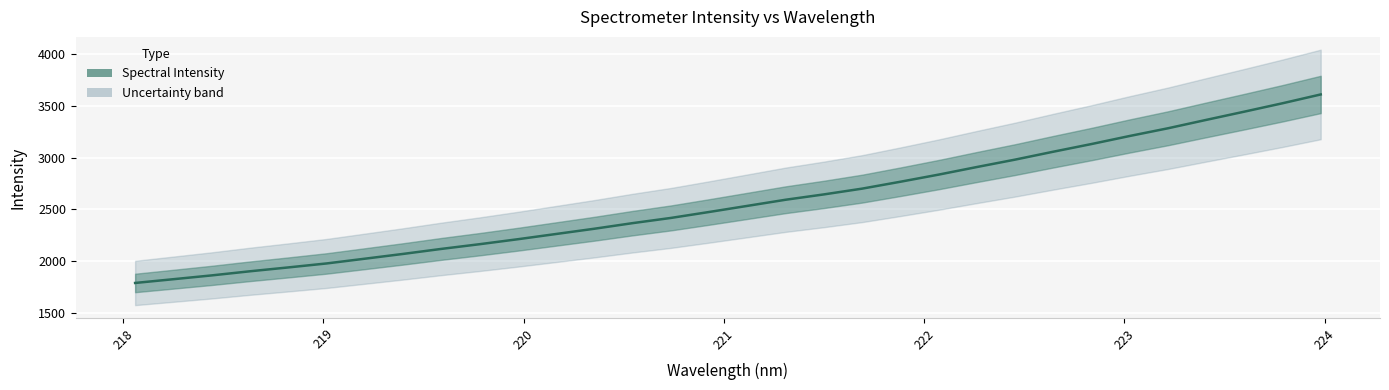

How many values exceed 2532?

16